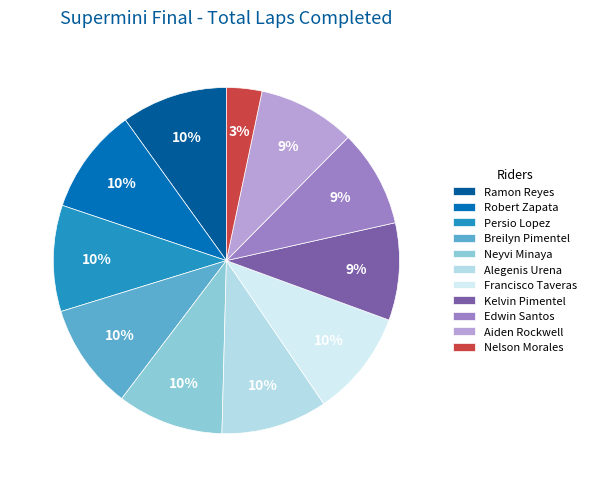

How many slices are in this pie chart?

11